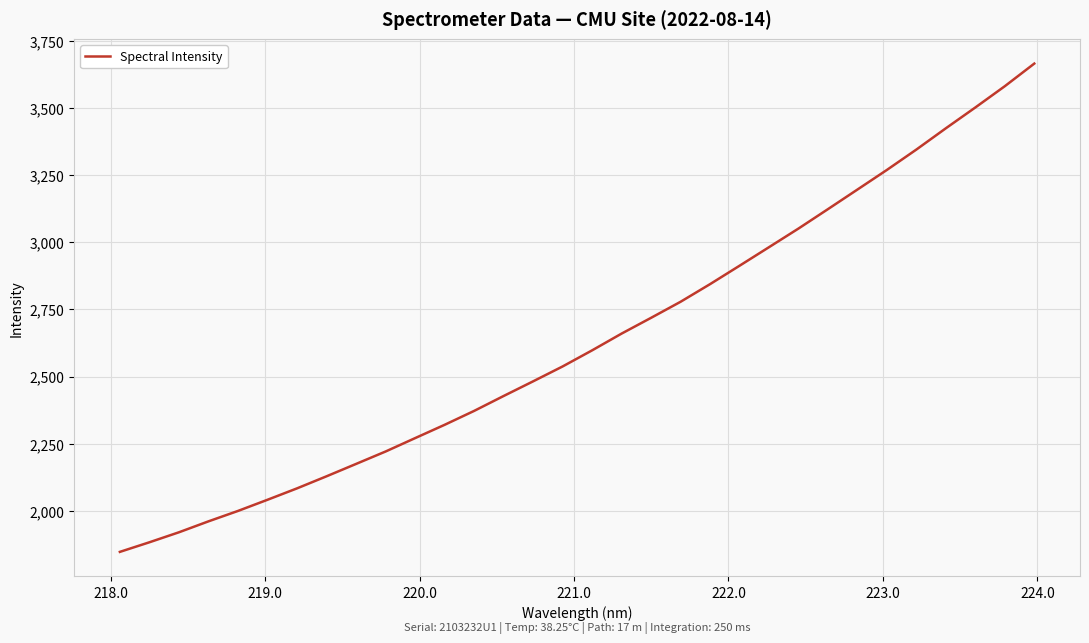

What is the difference between the second highest and second lowest values?

1697.9